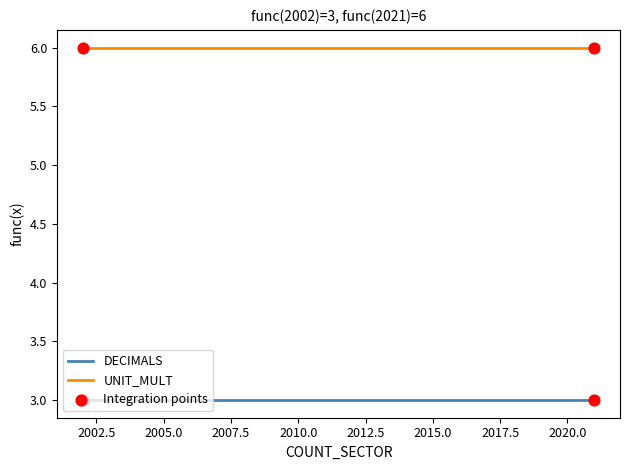

At how many categories does at least one series exceed 3?

20